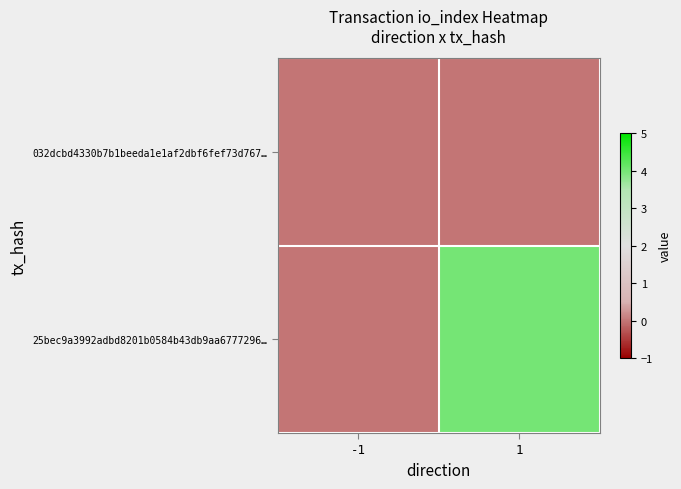

How many data points does each series have?

2